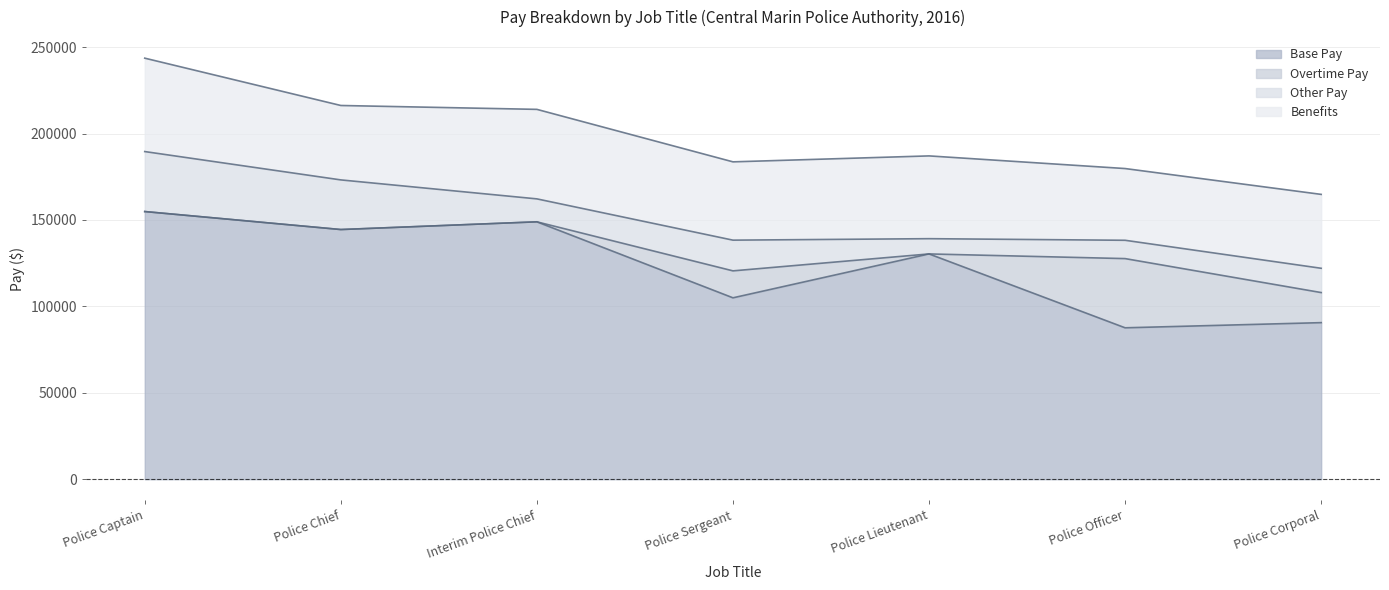

List the series in order of their peak value, highest first.

Base Pay, Benefits, Overtime Pay, Other Pay